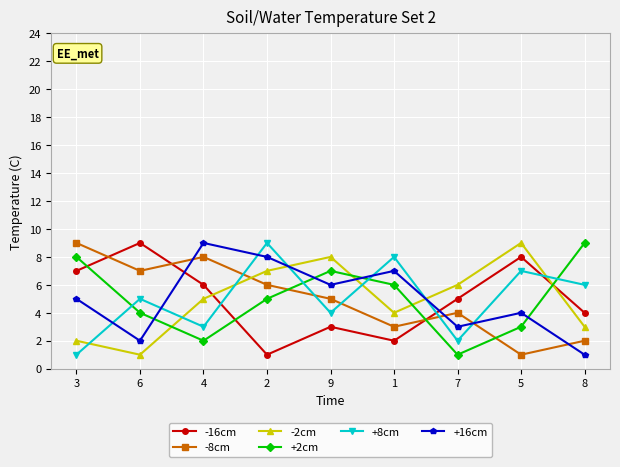

Between 7 and 5, which series saw the biggest shift?

+8cm